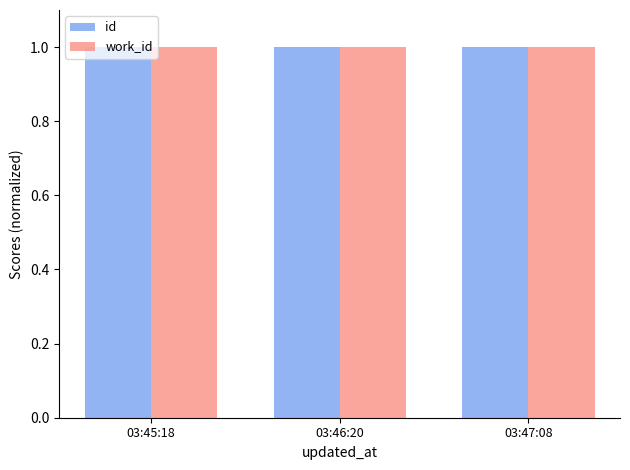

How many bars are there in total?

6